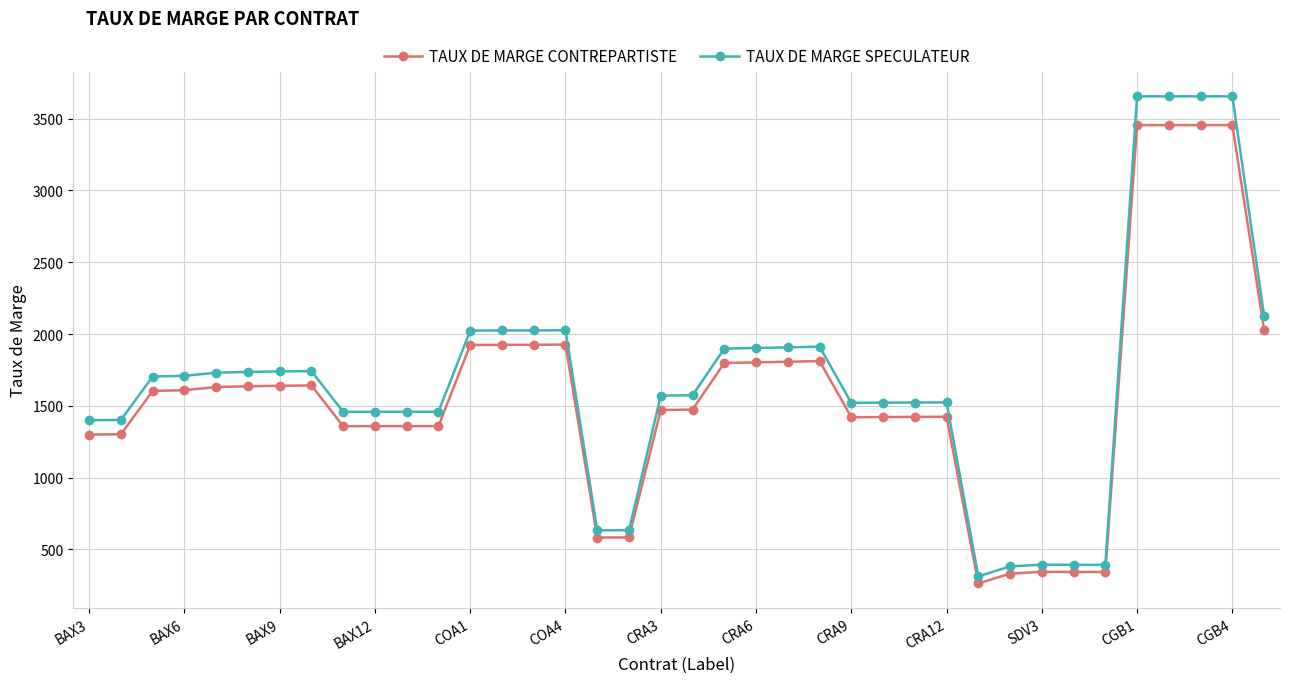

How many data points does each series have?

38